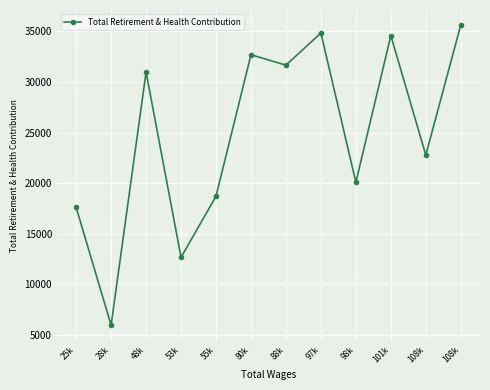

Between 108k and 55k, which is larger?

108k